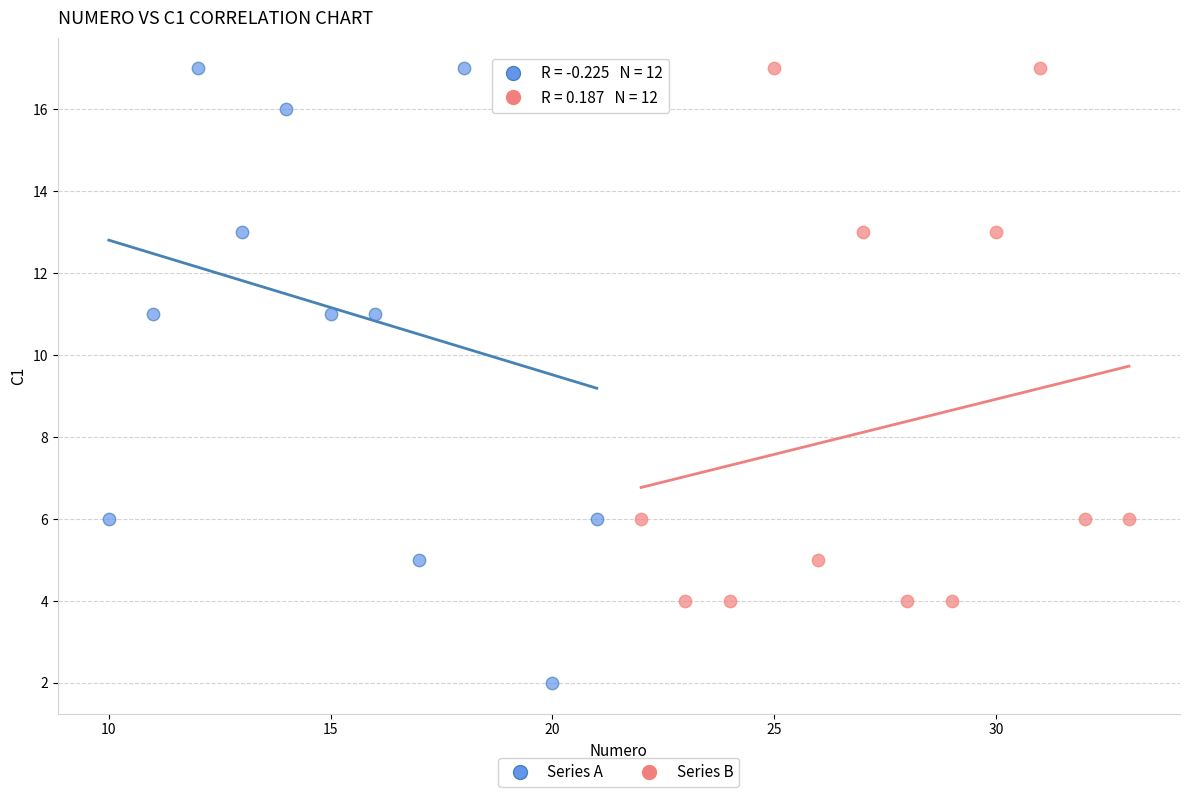

What are all the series names shown in the legend?

Series A, Series B